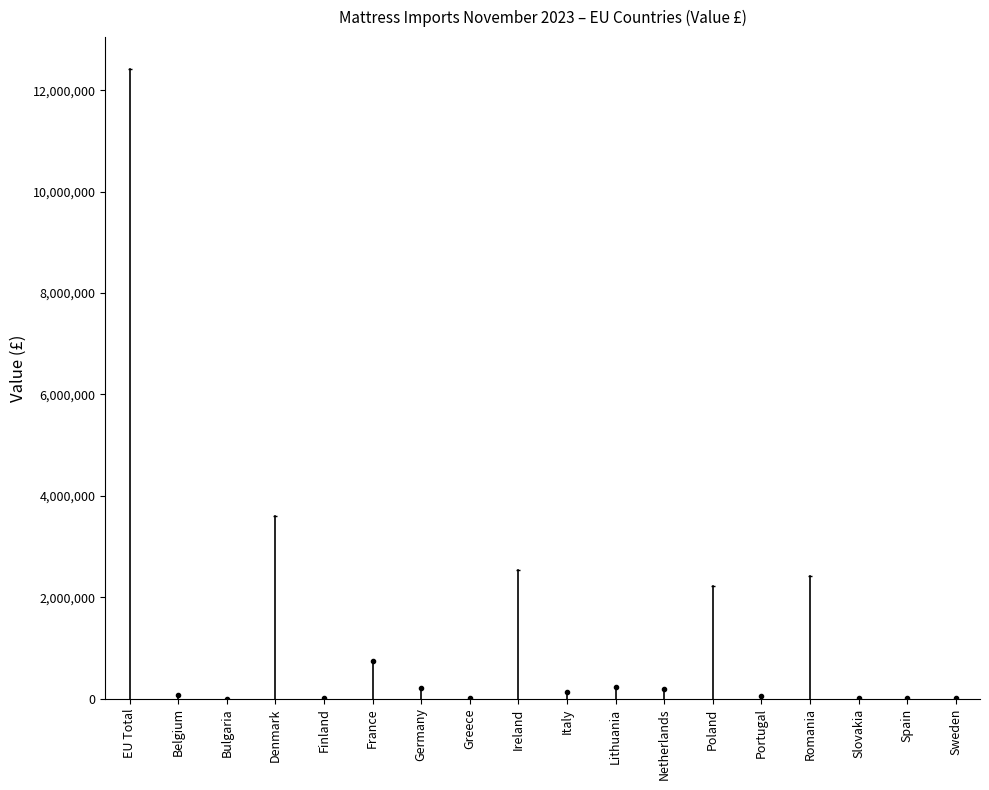

What is the label of the 13th bar from the left?

Poland